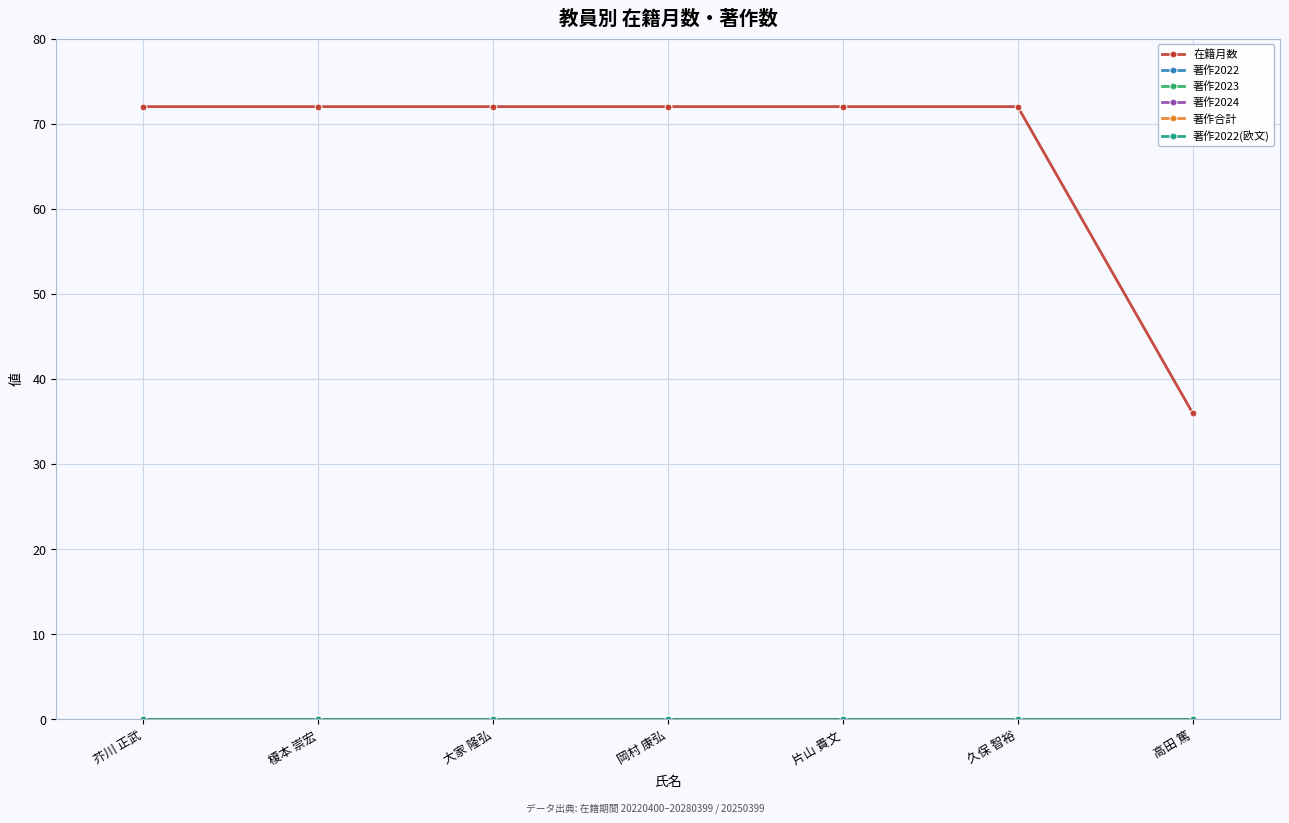

Is the value of 著作2022 at 片山 貴文 greater than the value of 在籍月数 at 榎本 崇宏?

No